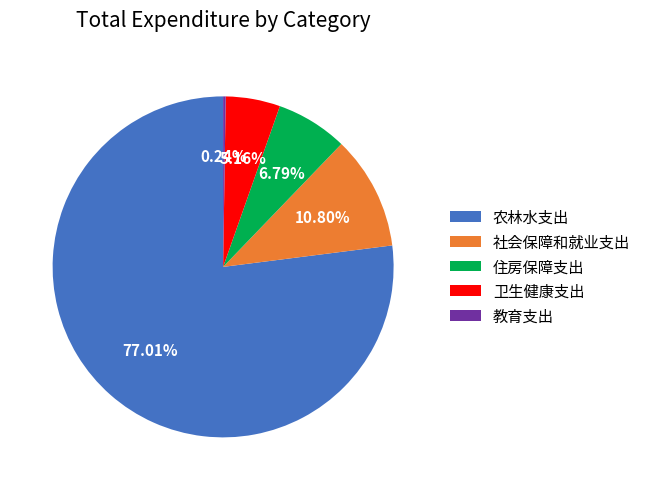

To the nearest percent, what is the average slice percentage?

20%